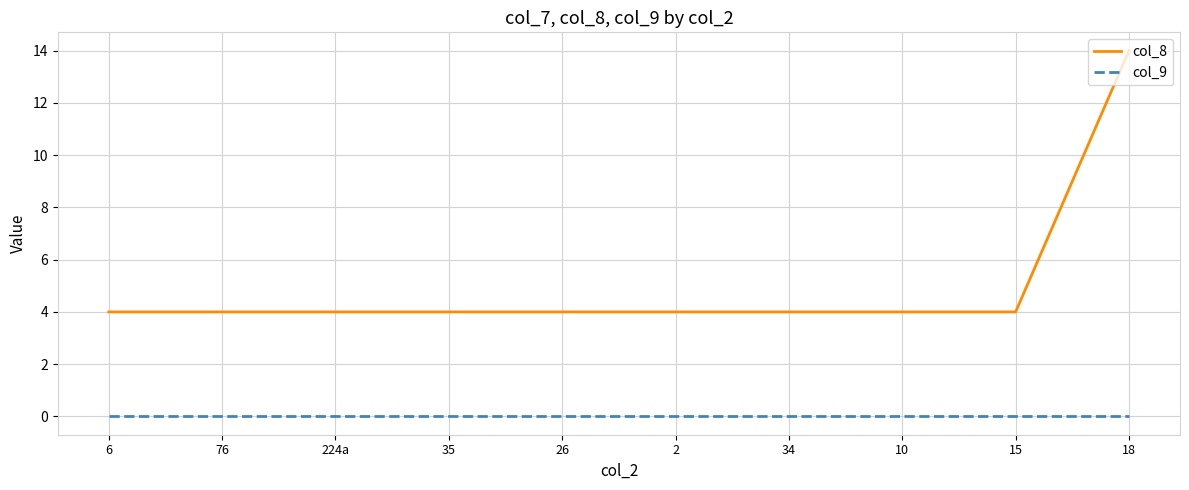

Is it true that col_8 equals 7 at 224a?

False